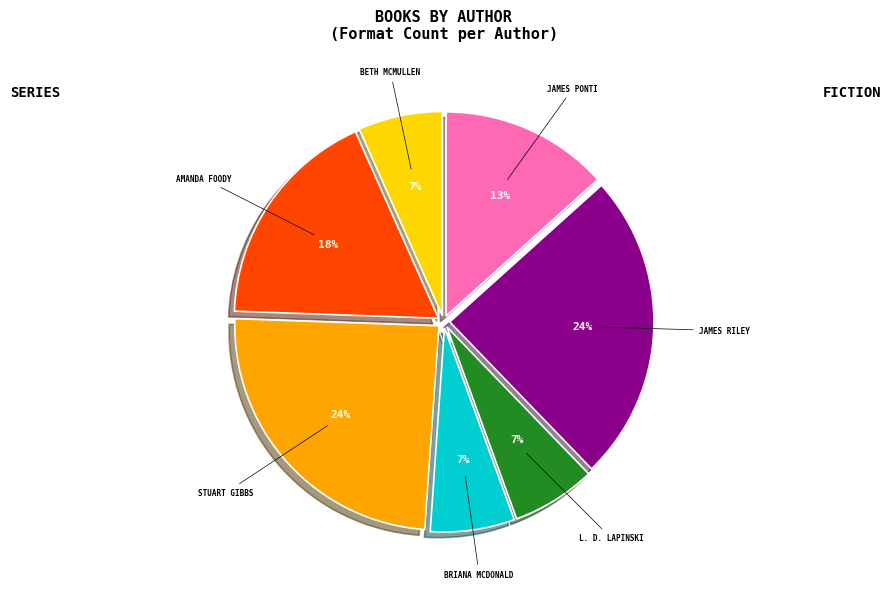

To the nearest percent, what is the average slice percentage?

14%